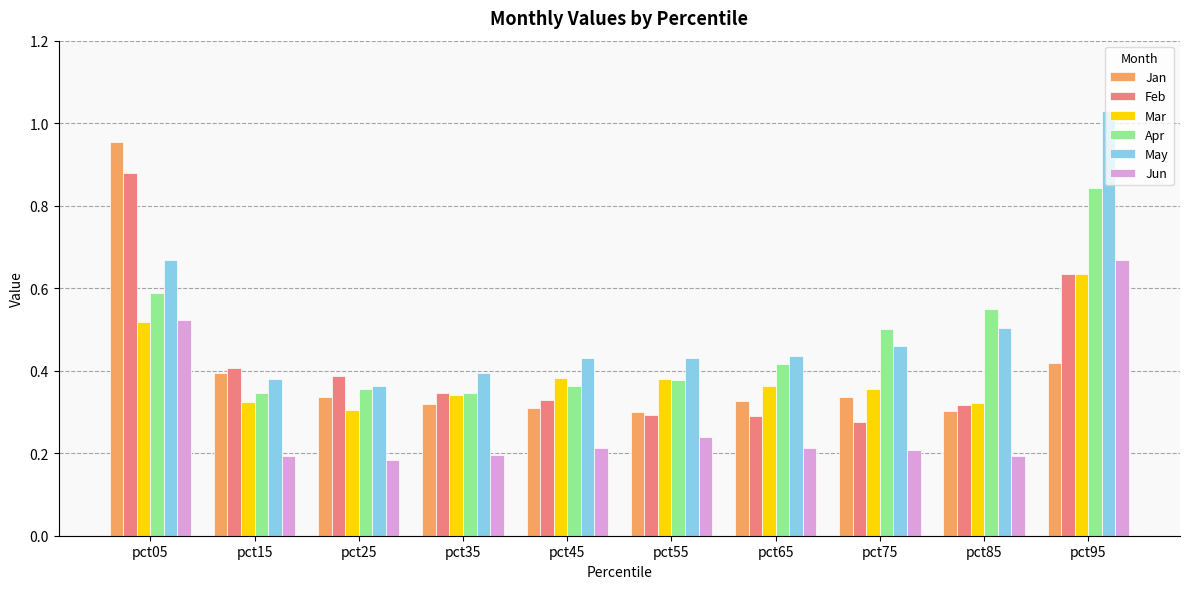

What is the total value across all series at pct85?

2.2